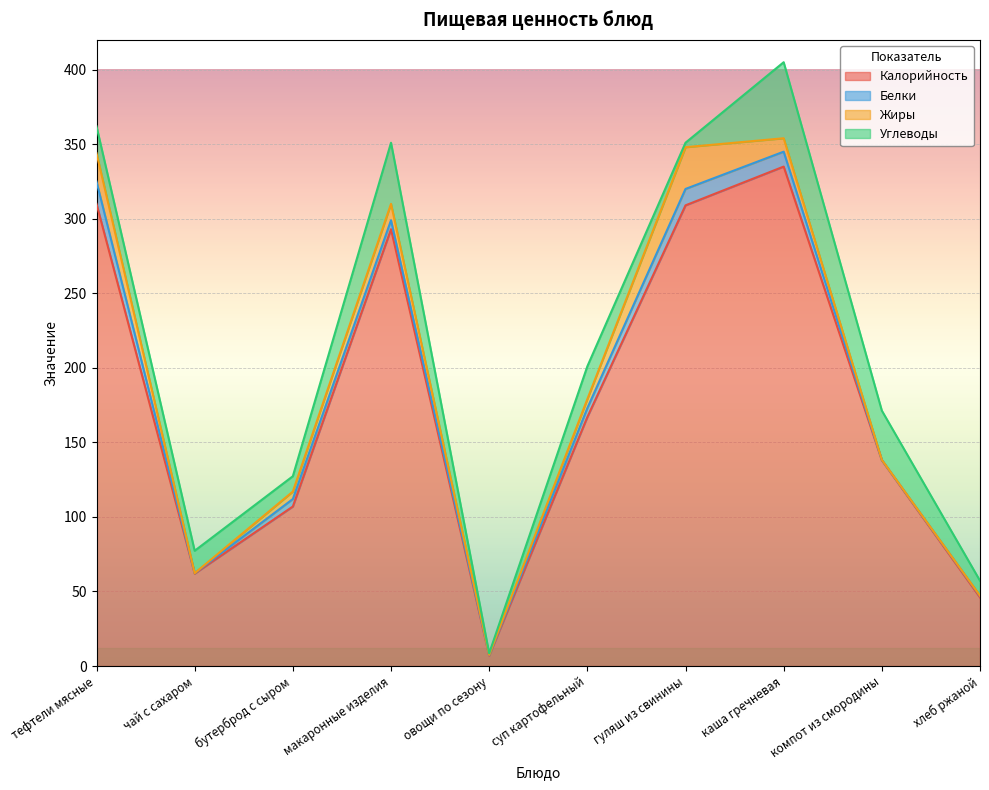

Where is Углеводы nearest to the value 26?

суп картофельный